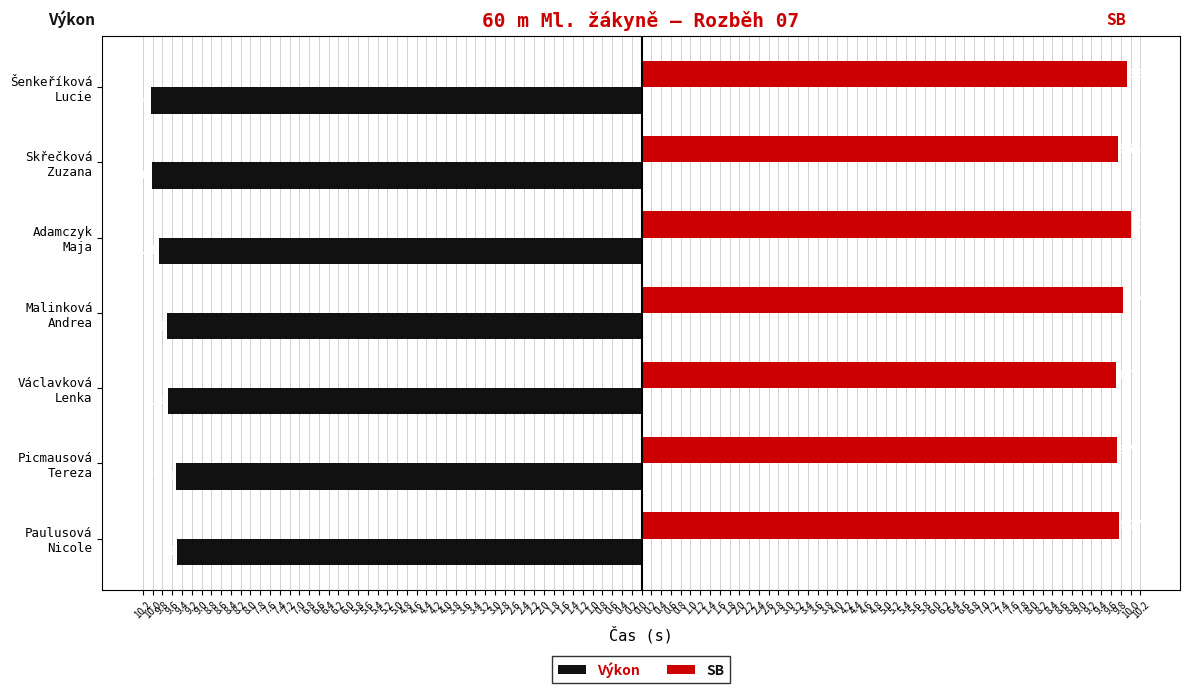

What are all the series names shown in the legend?

Výkon, SB